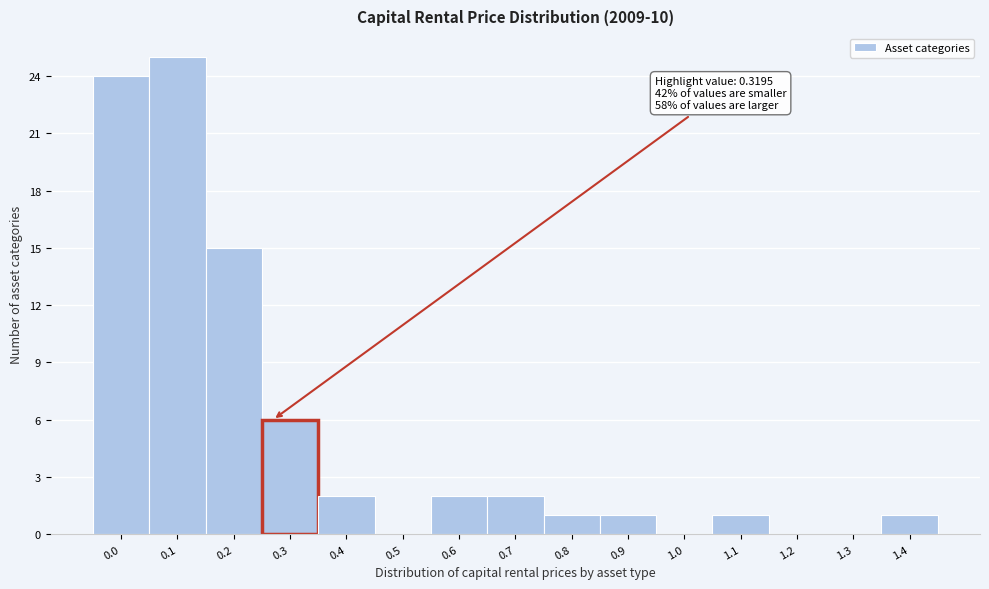

Reading left to right, what are all the values shown in this chart?

0.0=24	0.1=25	0.2=15	0.3=6	0.4=2	0.5=0	0.6=2	0.7=2	0.8=1	0.9=1	1.0=0	1.1=1	1.2=0	1.3=0	1.4=1